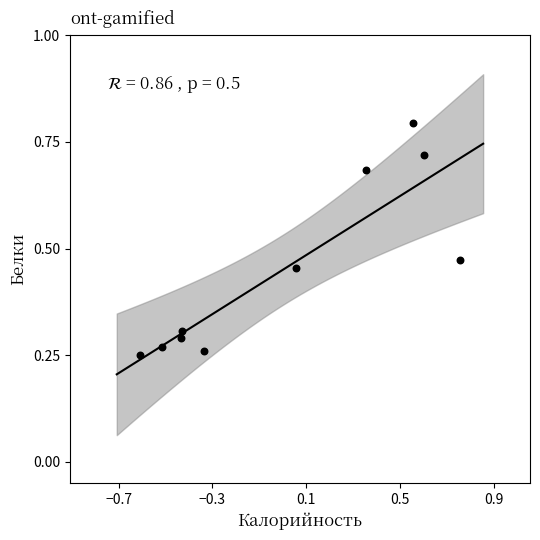

What is the range of X values (max minus min)?

1.4